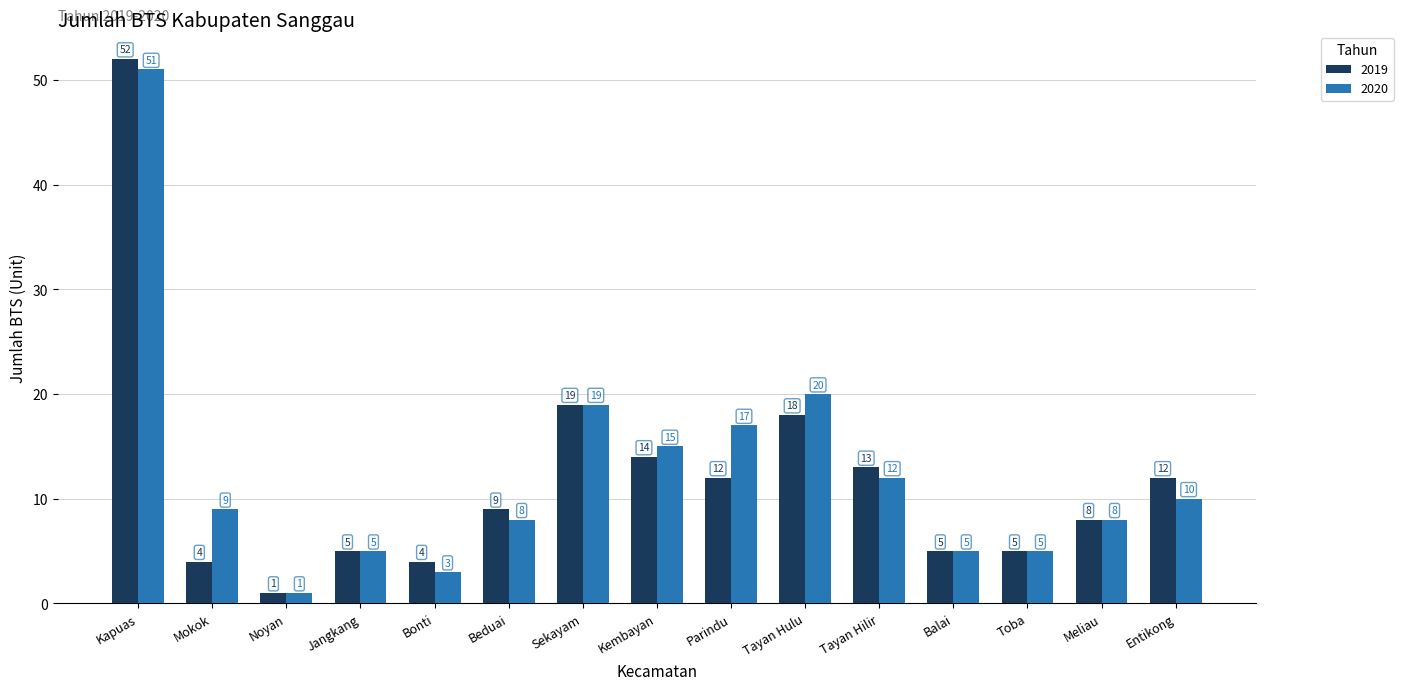

List the series in order of their overall mean, lowest first.

2019, 2020